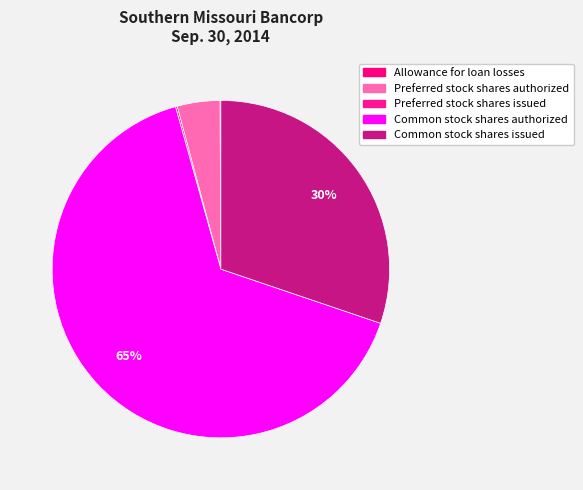

Which category has the smallest portion of the pie?

Allowance for loan losses